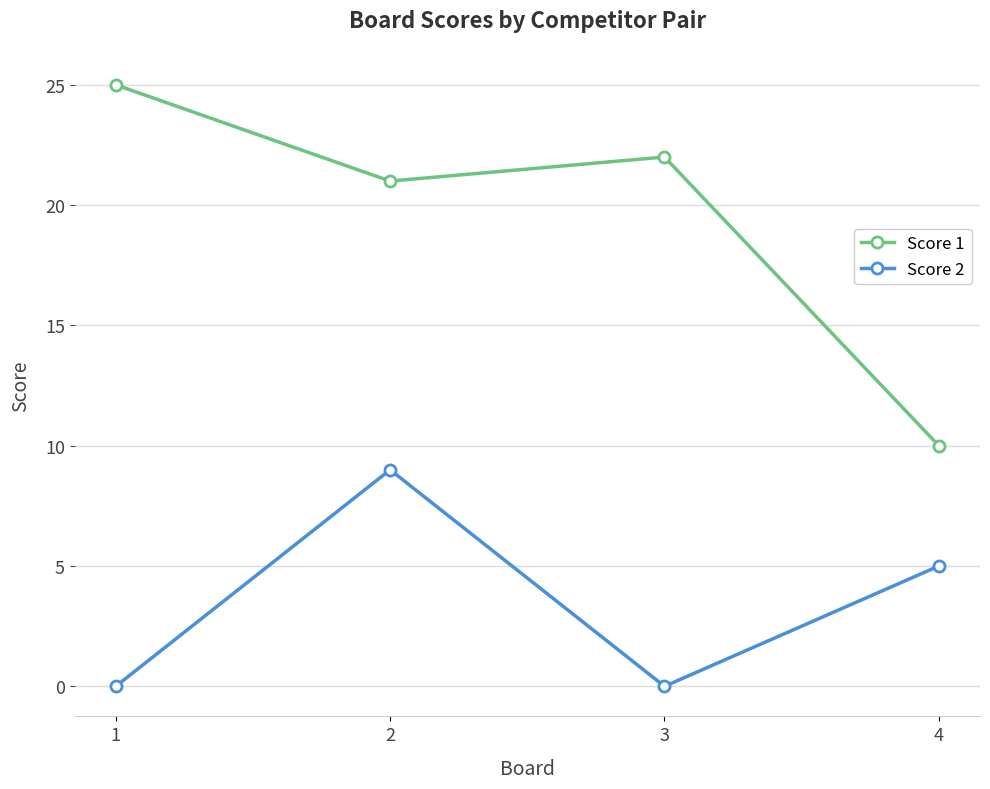

Rank the categories by Score 1 value from lowest to highest.

4, 2, 3, 1